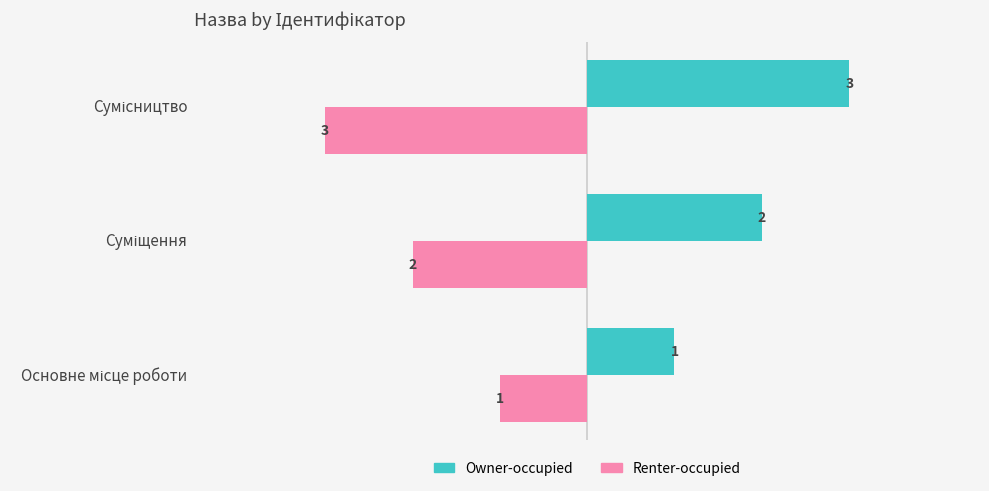

Count the number of data series in this chart.

2